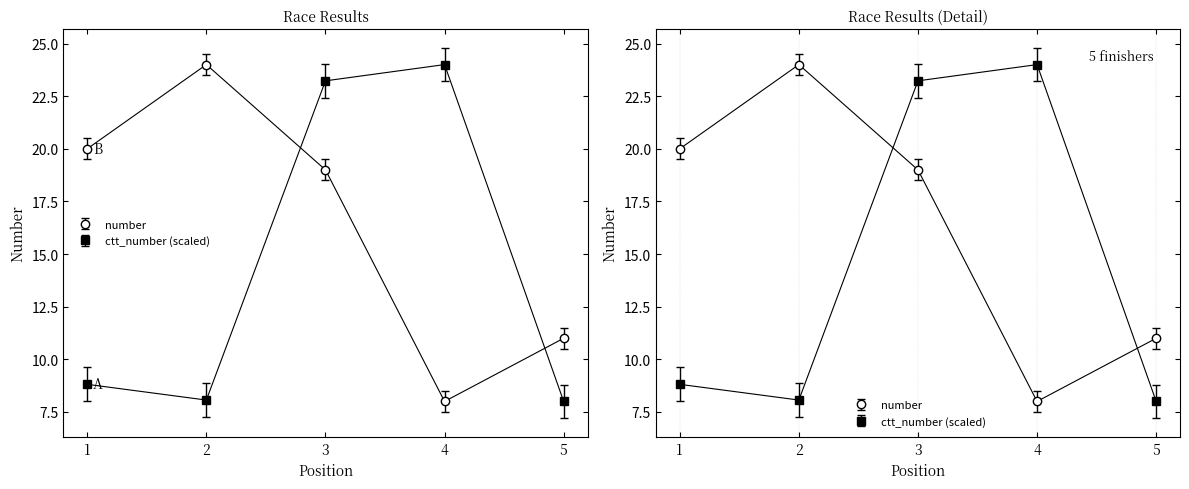

Is it true that ctt_number equals 12.6 at 1?

False